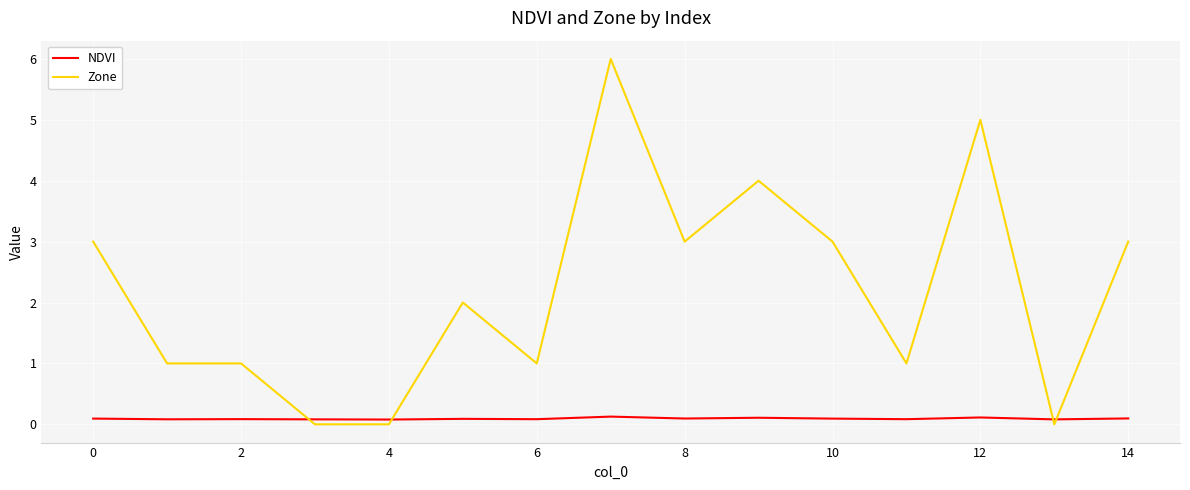

How many times do Zone and NDVI cross each other?

4